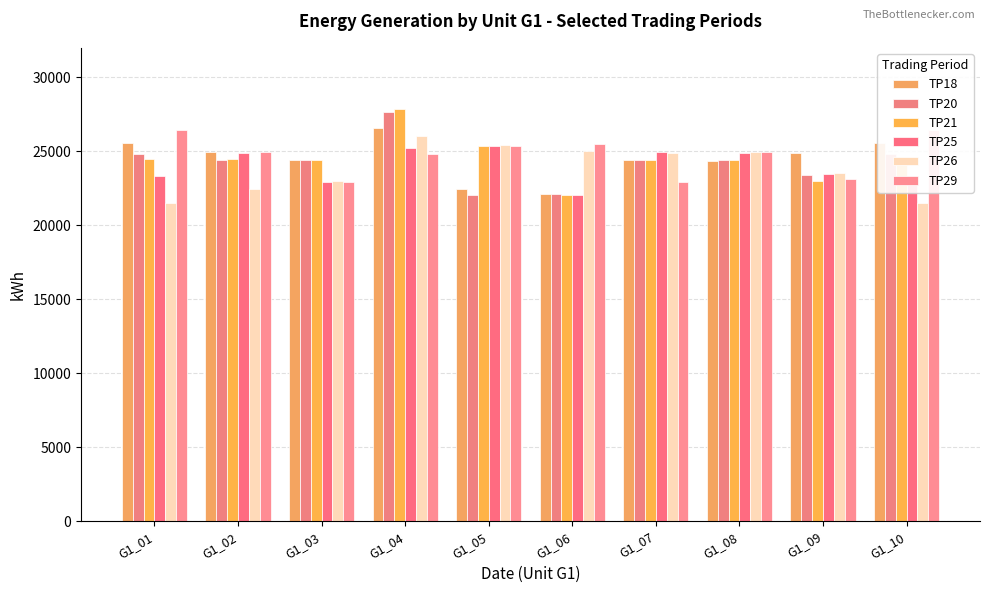

Reading left to right, what are all the values shown in this chart?

TP18: G1_01=25593	G1_02=24970	G1_03=24439	G1_04=26611	G1_05=22485	G1_06=22124	G1_07=24439	G1_08=24371	G1_09=24903	G1_10=25593
TP20: G1_01=24838	G1_02=24436	G1_03=24437	G1_04=27644	G1_05=22044	G1_06=22130	G1_07=24418	G1_08=24415	G1_09=23381	G1_10=24838
TP21: G1_01=24474	G1_02=24451	G1_03=24432	G1_04=27880	G1_05=25351	G1_06=22047	G1_07=24436	G1_08=24417	G1_09=23011	G1_10=24474
TP25: G1_01=23363	G1_02=24916	G1_03=22946	G1_04=25207	G1_05=25394	G1_06=22032	G1_07=24930	G1_08=24898	G1_09=23499	G1_10=23363
TP26: G1_01=21520	G1_02=22444	G1_03=22984	G1_04=26015	G1_05=25418	G1_06=25005	G1_07=24889	G1_08=24940	G1_09=23543	G1_10=21520
TP29: G1_01=26422	G1_02=24955	G1_03=22948	G1_04=24800	G1_05=25386	G1_06=25509	G1_07=22952	G1_08=24936	G1_09=23117	G1_10=26422